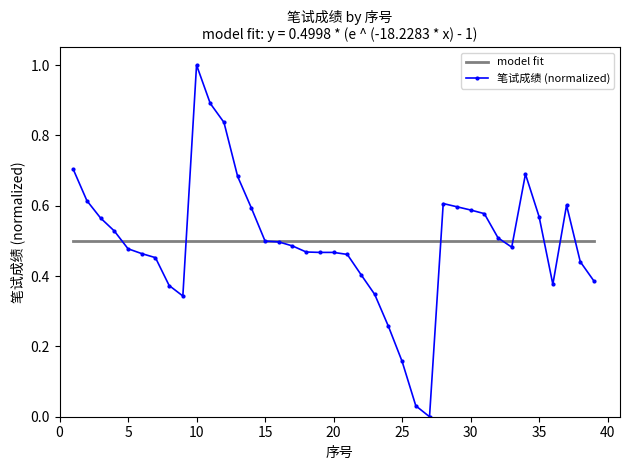

What is the sum of all values?

19.5